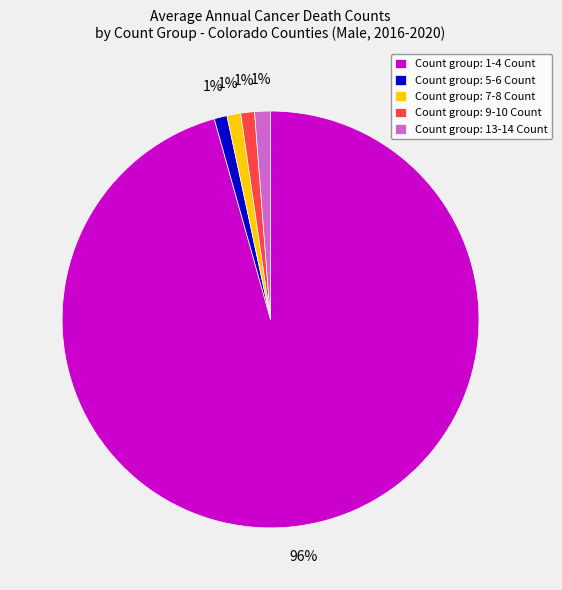

Is the sum of Count group: 1-4 Count and Count group: 5-6 Count greater than half?

Yes